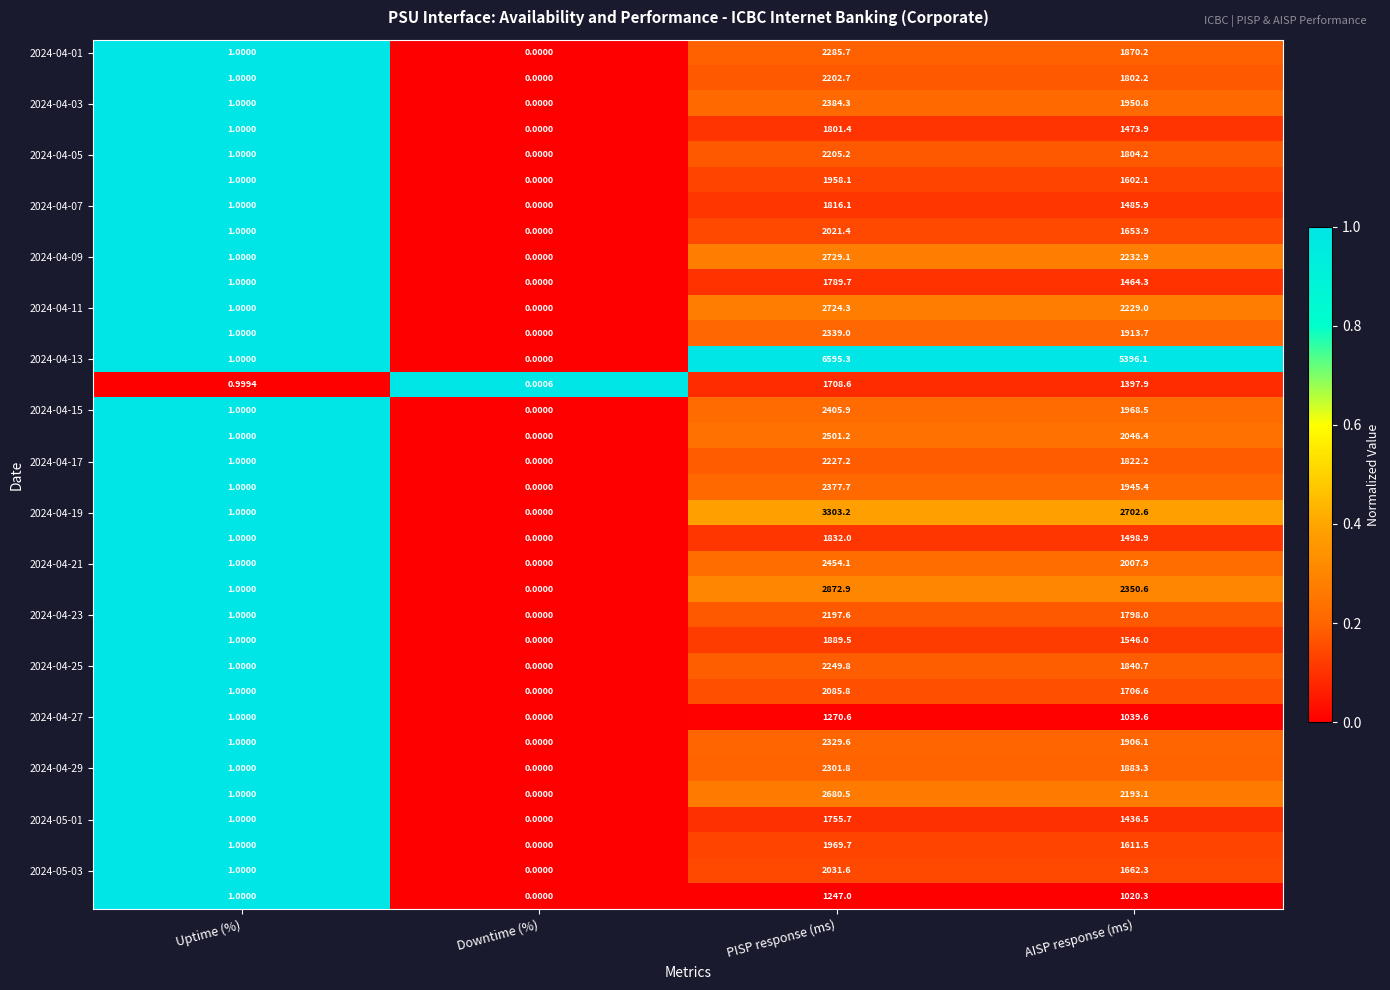

Which category has the lowest value across all series?

Downtime (%)